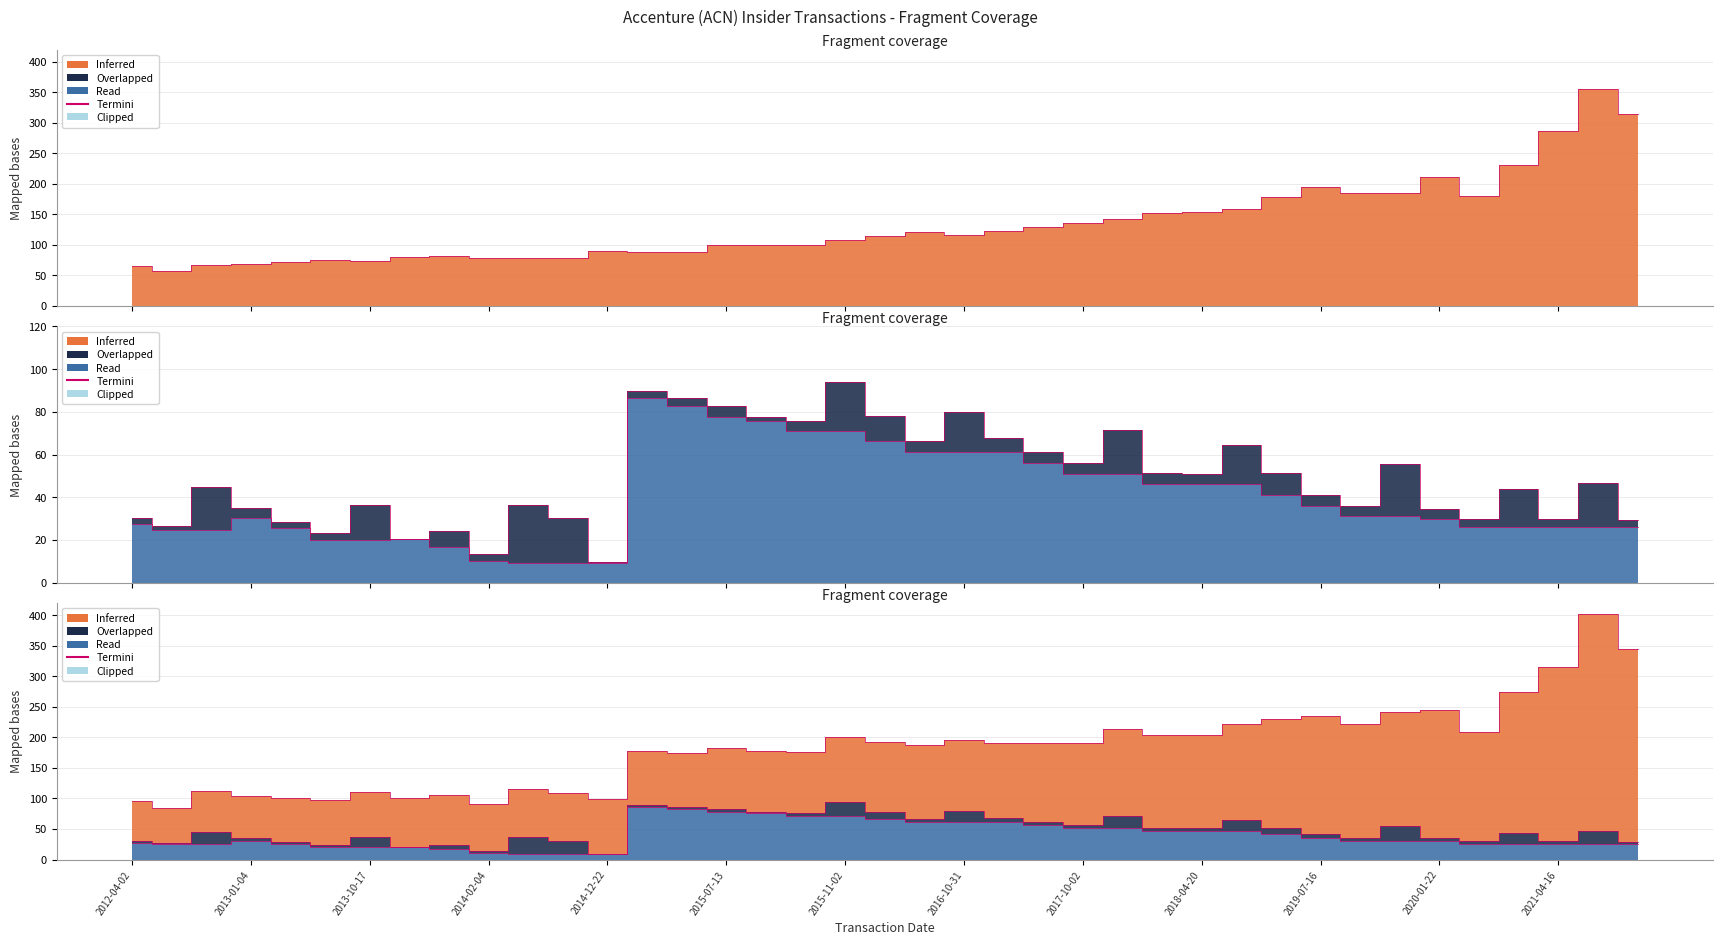

At which label is Transaction Price Per Share closest to 206?

2020-01-22